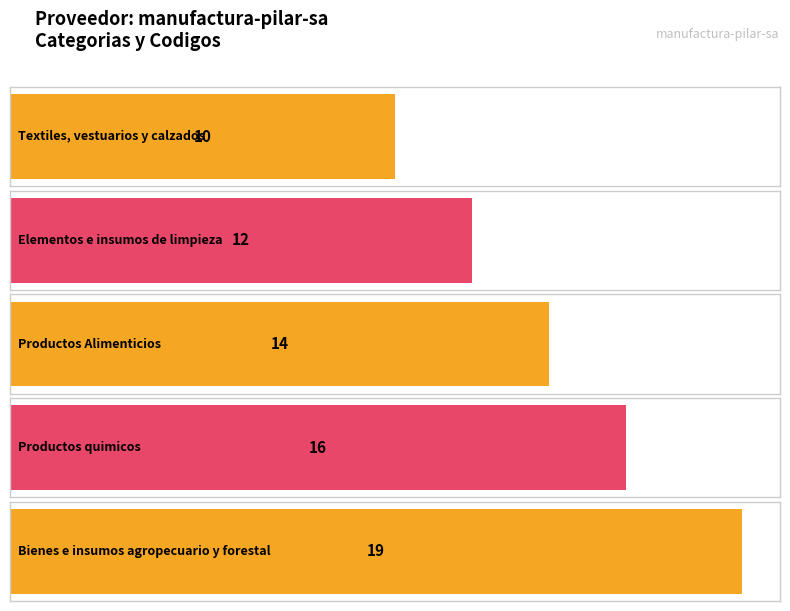

True or false: the data shows 10 at Textiles, vestuarios y calzados.

True